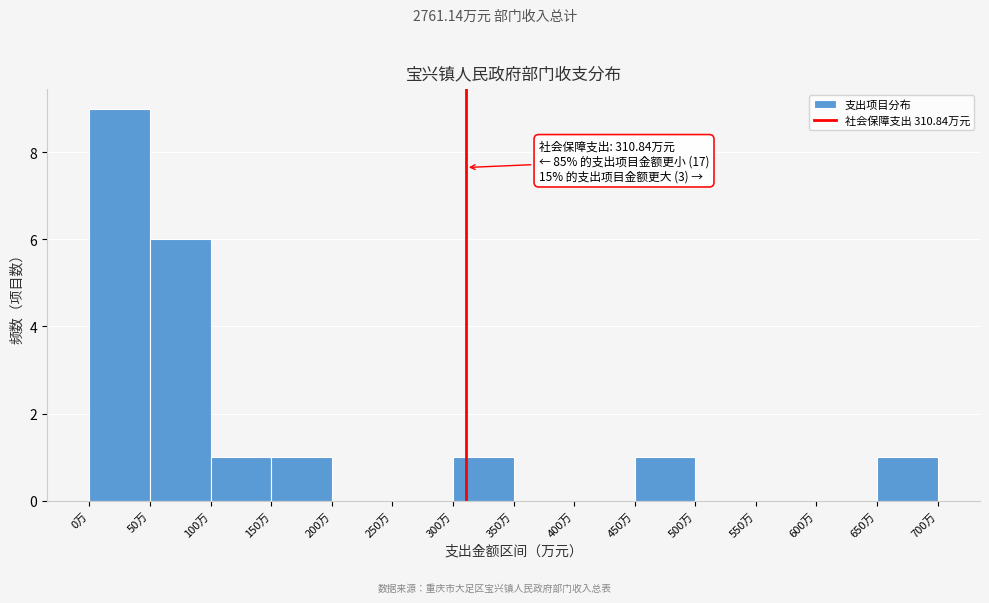

Which range on the x-axis has the tallest bar?

0 to 50